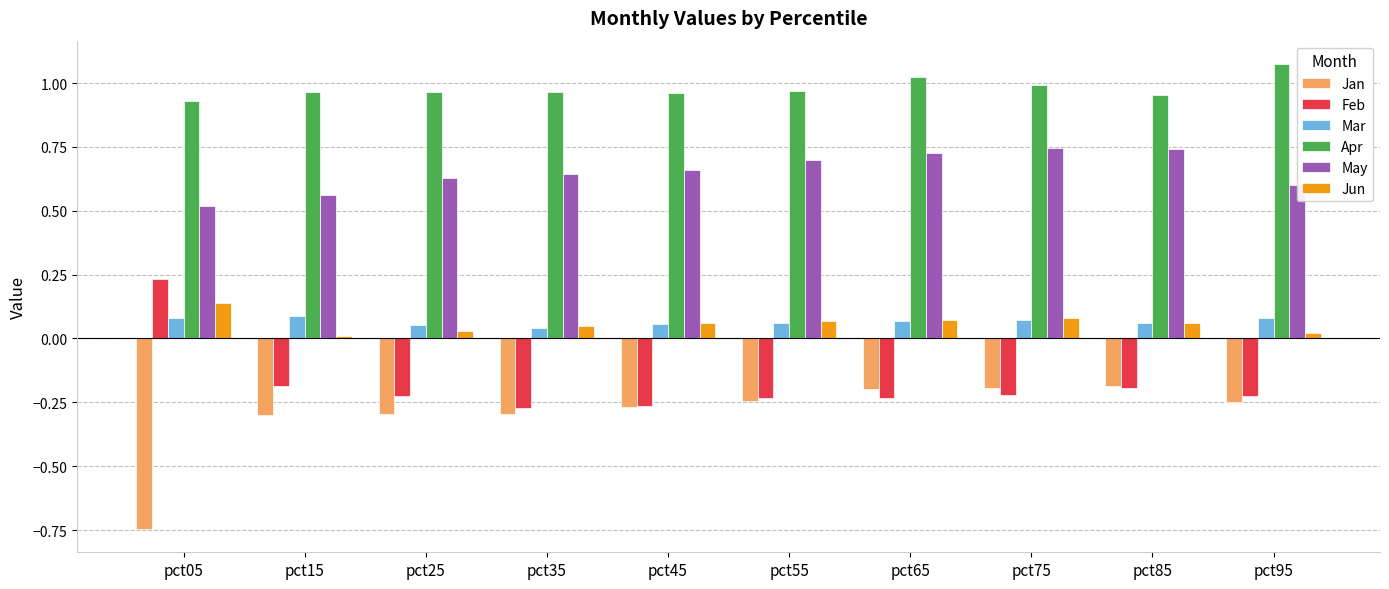

Which label corresponds to the largest value in the chart?

pct95